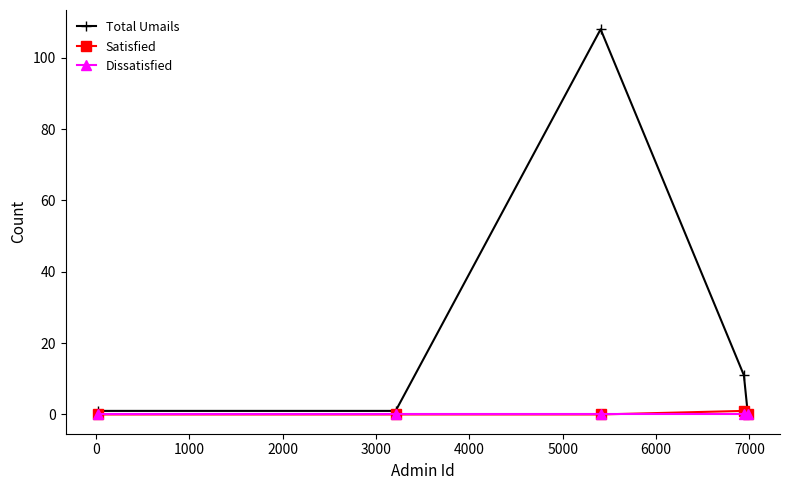

Is this an area chart (filled region under the line)?

No